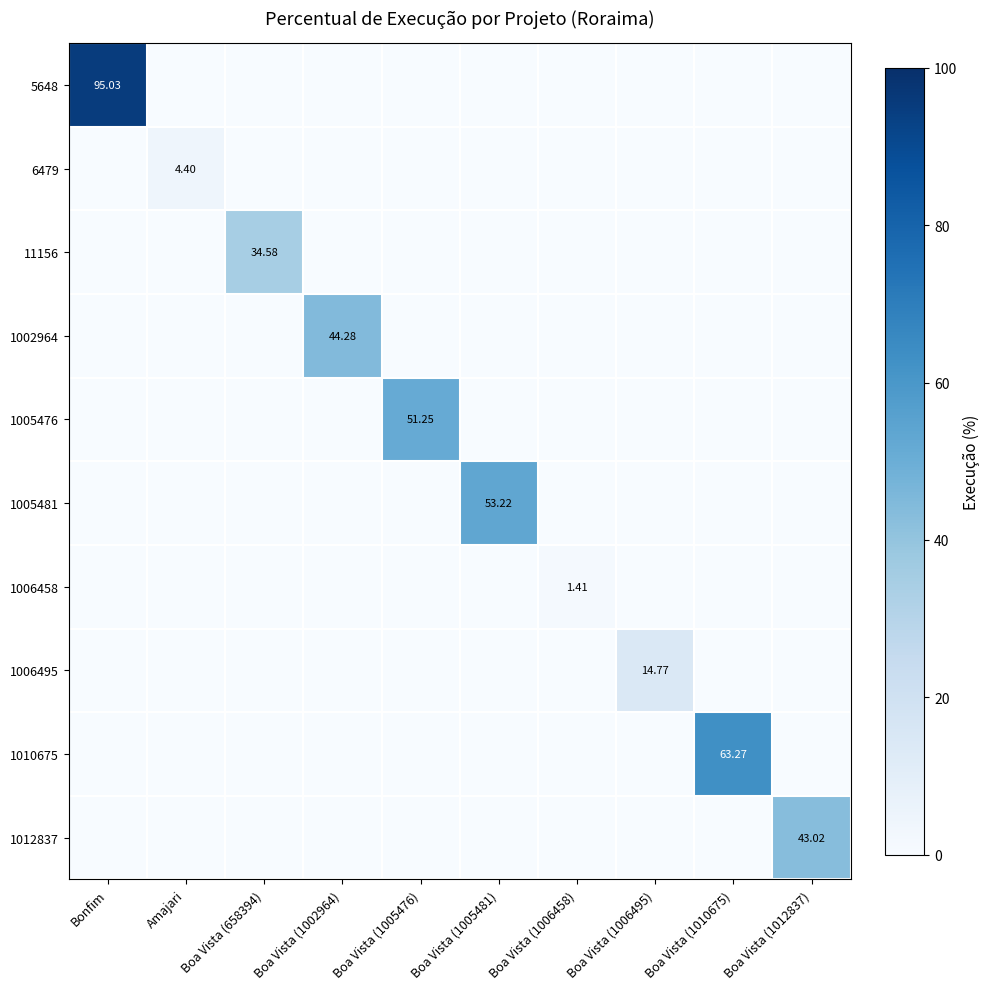

The 1010675 series shows 104.0 at Boa Vista (1010675). True or false?

False